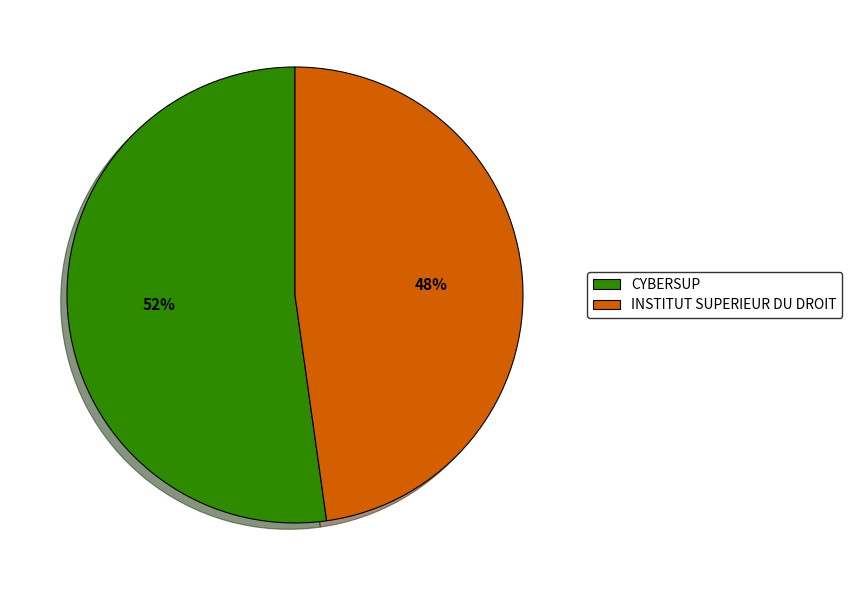

Is the sum of INSTITUT SUPERIEUR DU DROIT and CYBERSUP greater than half?

Yes